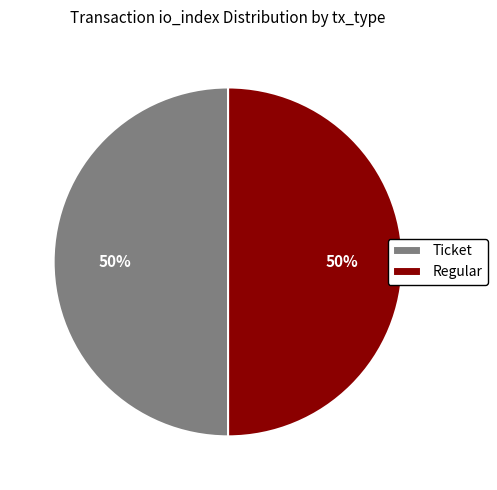

To the nearest percent, what is the average slice percentage?

50%